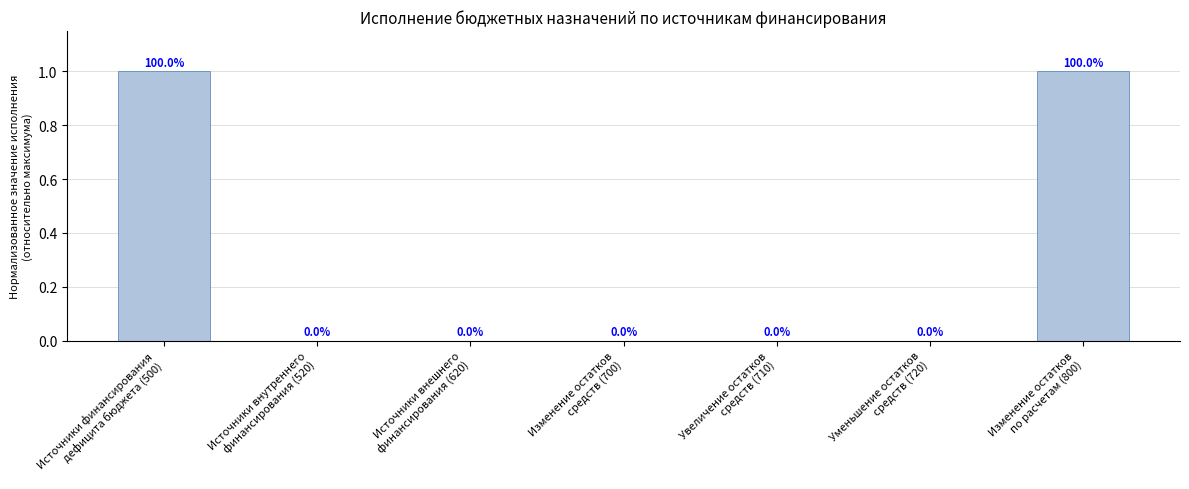

Reading right to left, transcribe all the data shown in this chart.

1	0	0	0	0	0	1